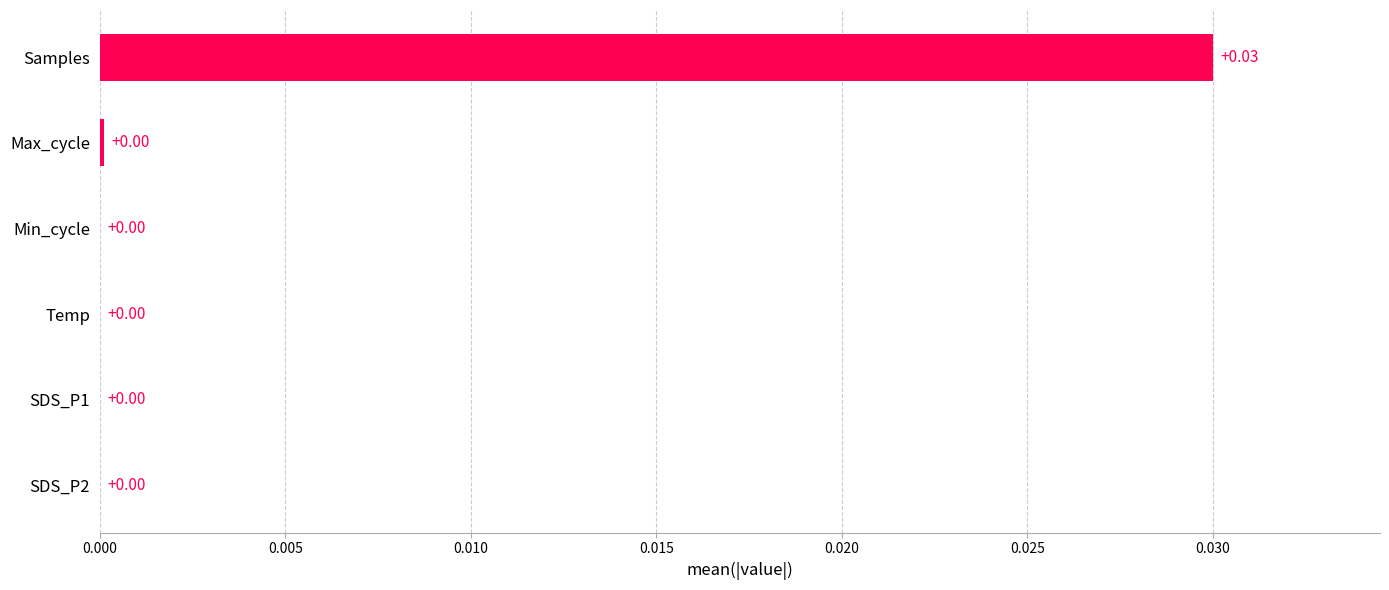

Are the bars grouped side by side (vs. stacked)?

No